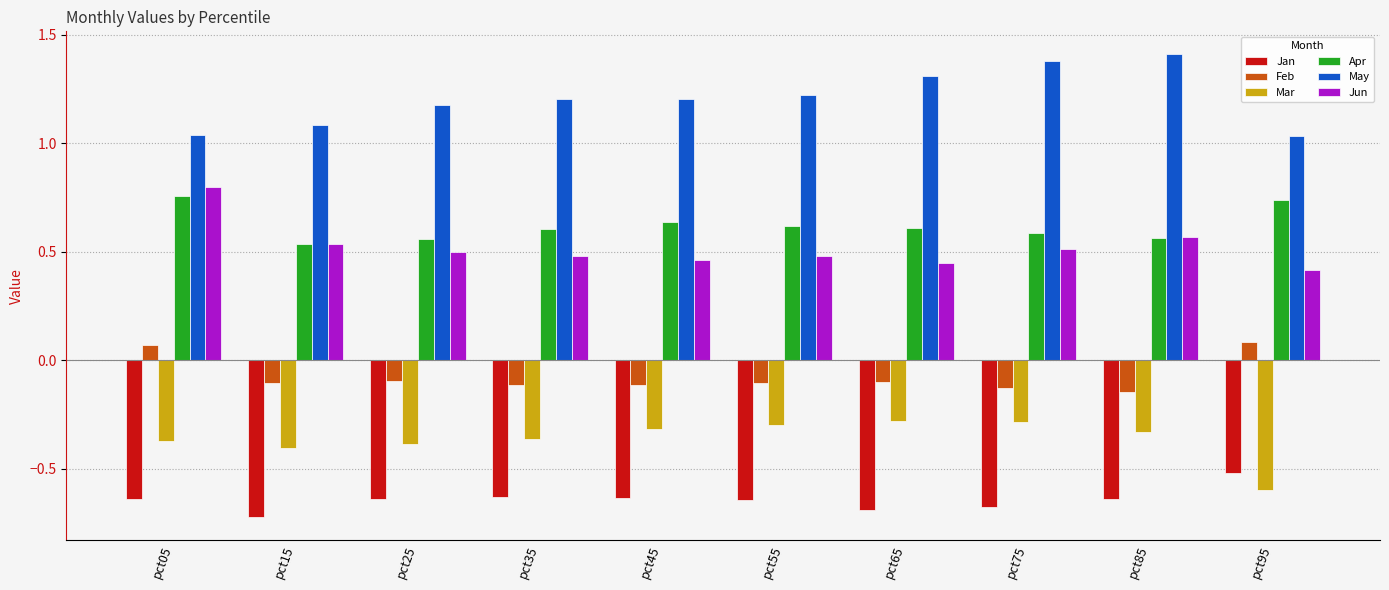

Rank the series at pct45 from highest to lowest value.

May, Apr, Jun, Feb, Mar, Jan